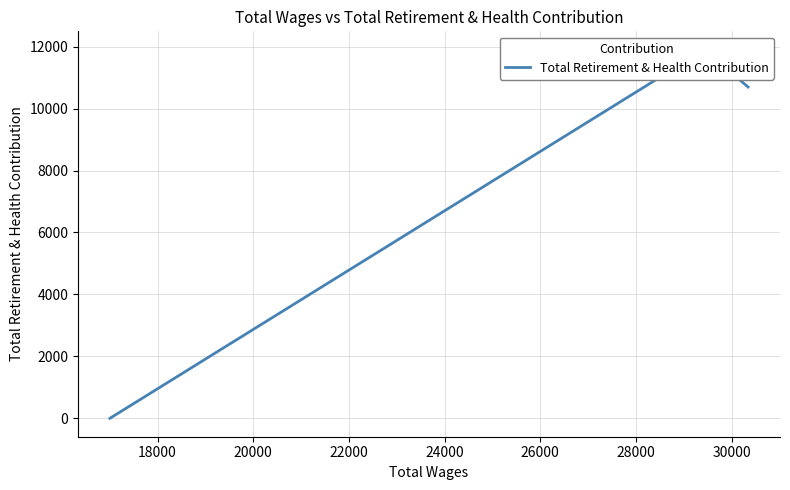

How many lines are shown in the chart?

1